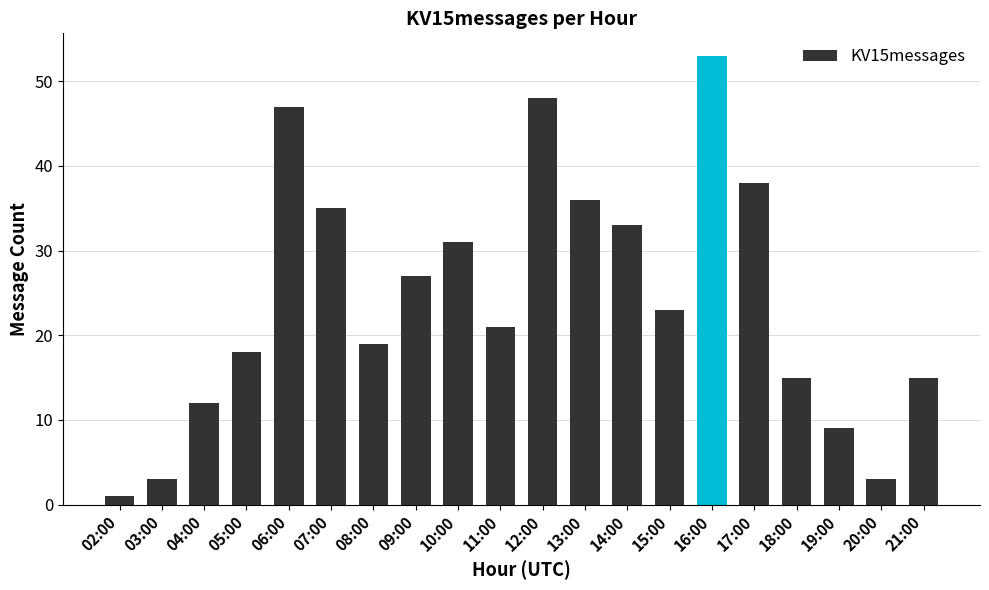

Reading left to right, list all the values displayed in this chart.

02:00=1	03:00=3	04:00=12	05:00=18	06:00=47	07:00=35	08:00=19	09:00=27	10:00=31	11:00=21	12:00=48	13:00=36	14:00=33	15:00=23	16:00=53	17:00=38	18:00=15	19:00=9	20:00=3	21:00=15